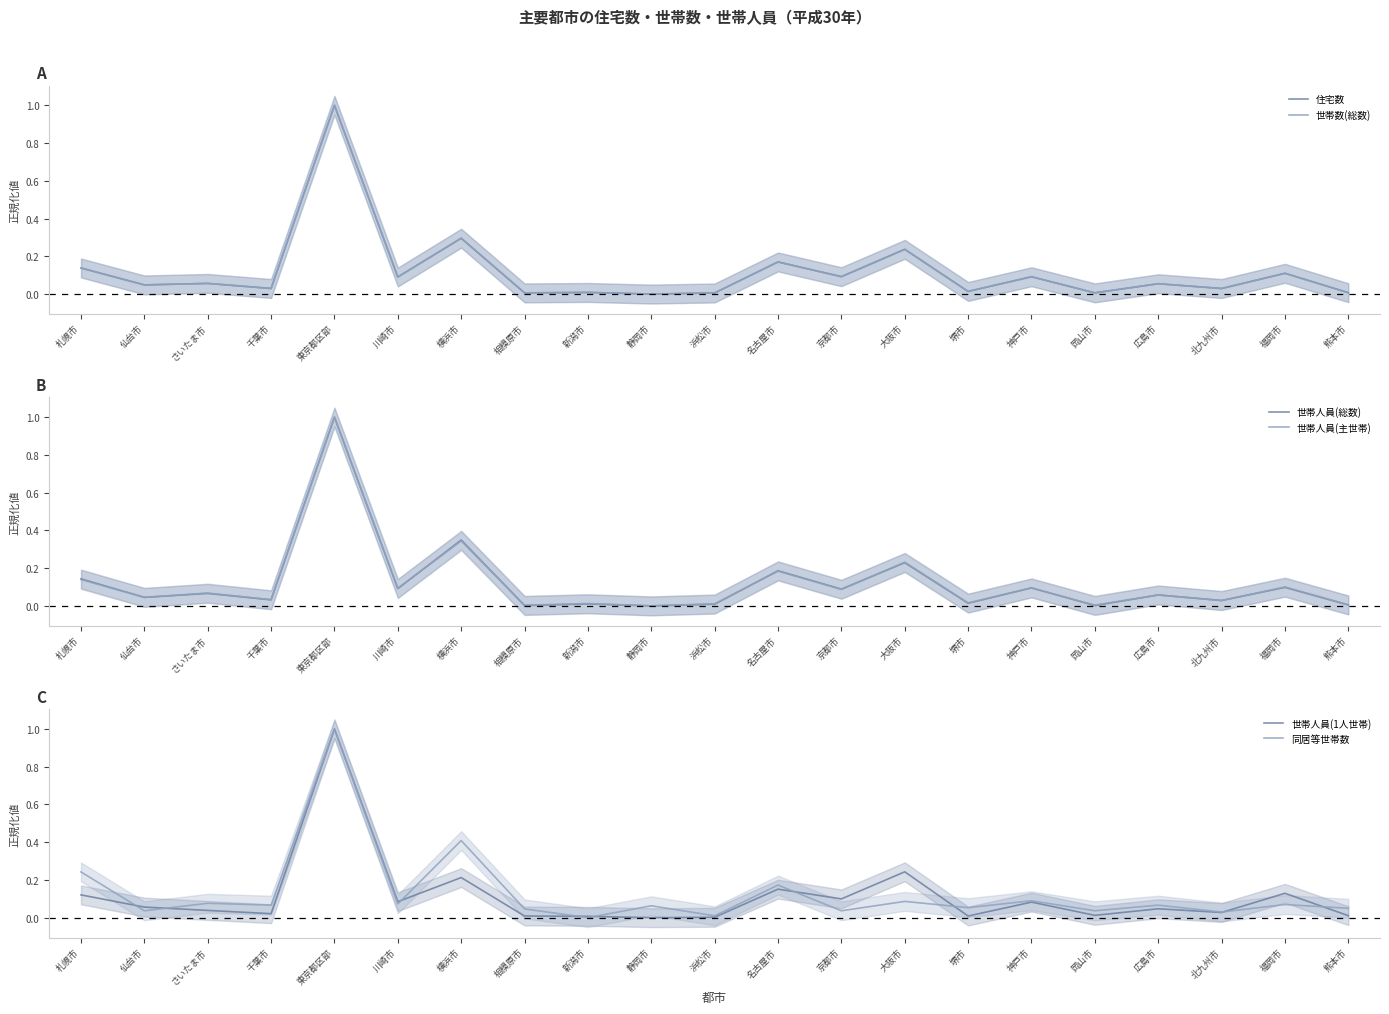

What is the label of the 15th point from the right?

横浜市